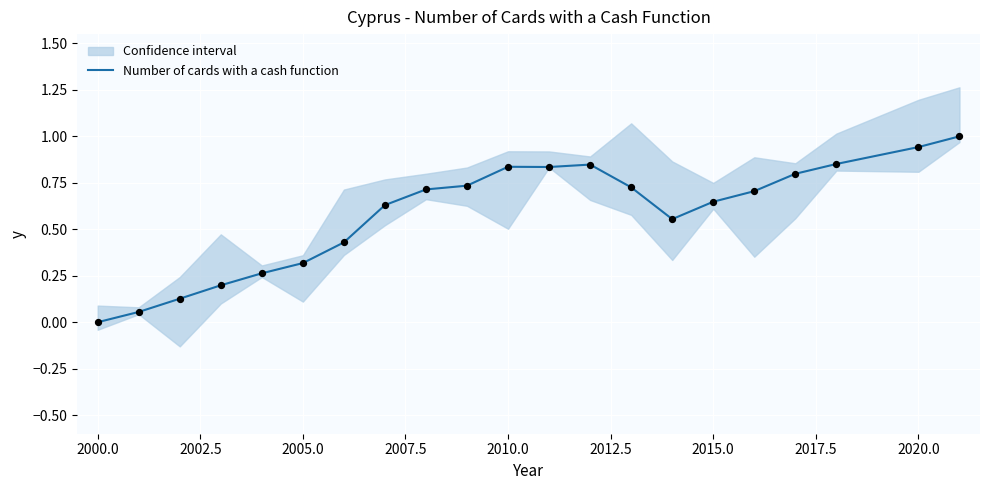

What is the maximum value for Number of cards with a cash function?

1.0